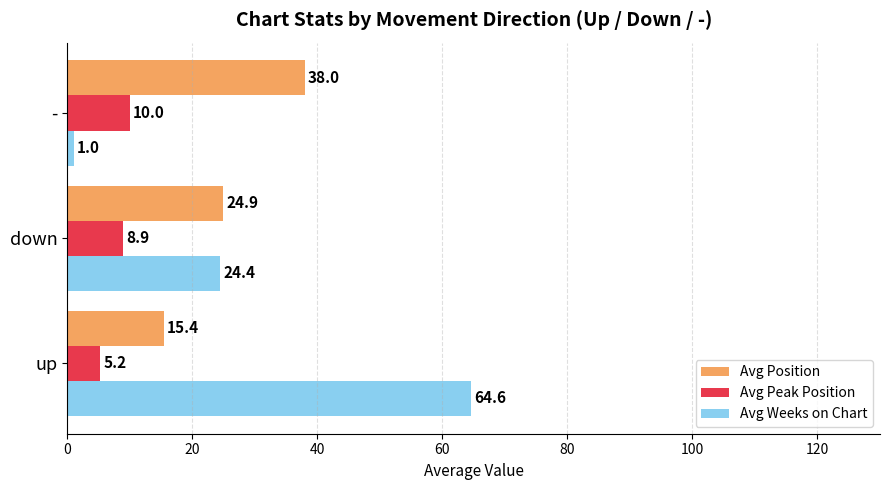

What is the average value of the Avg Peak Position series?

8.0